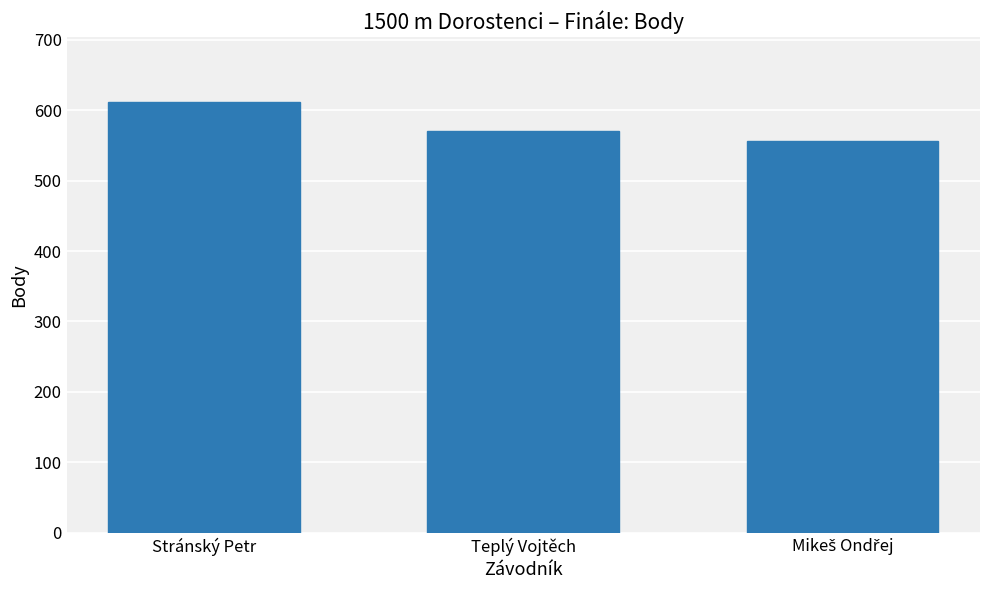

What is the label of the 3rd bar from the right?

Stránský Petr